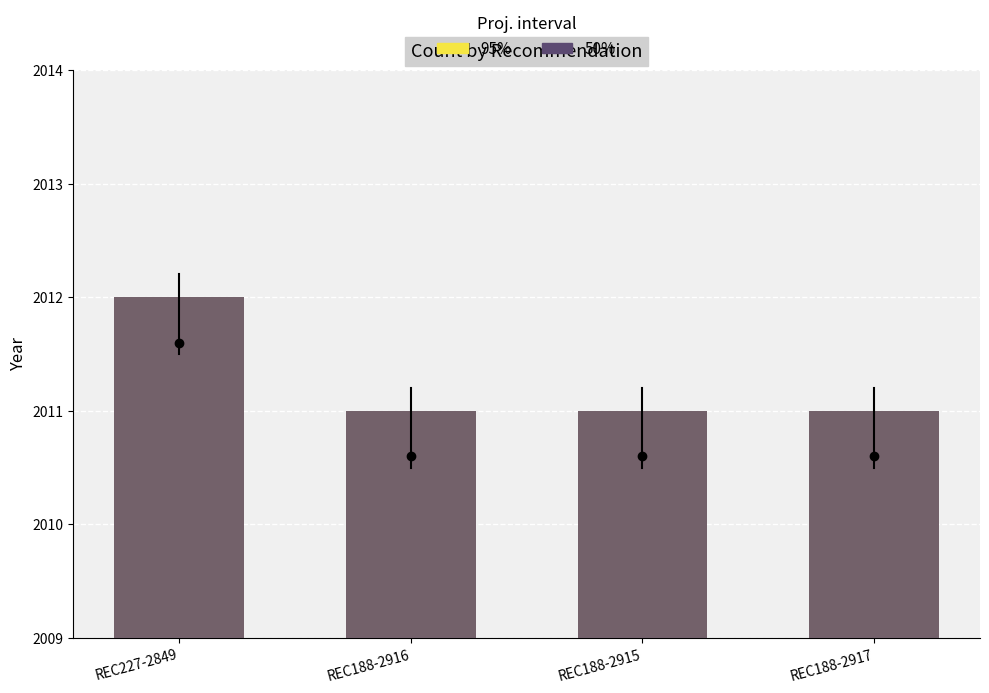

What value does the 50% series have at REC188-2915?

2011